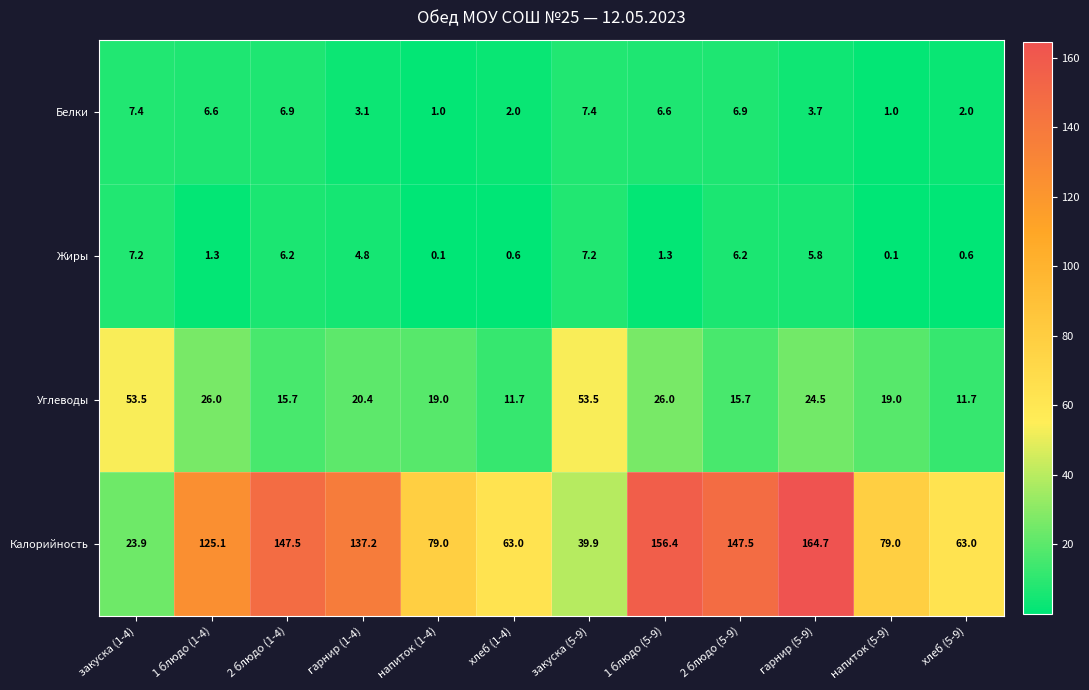

At how many categories does at least one series exceed 44?

12